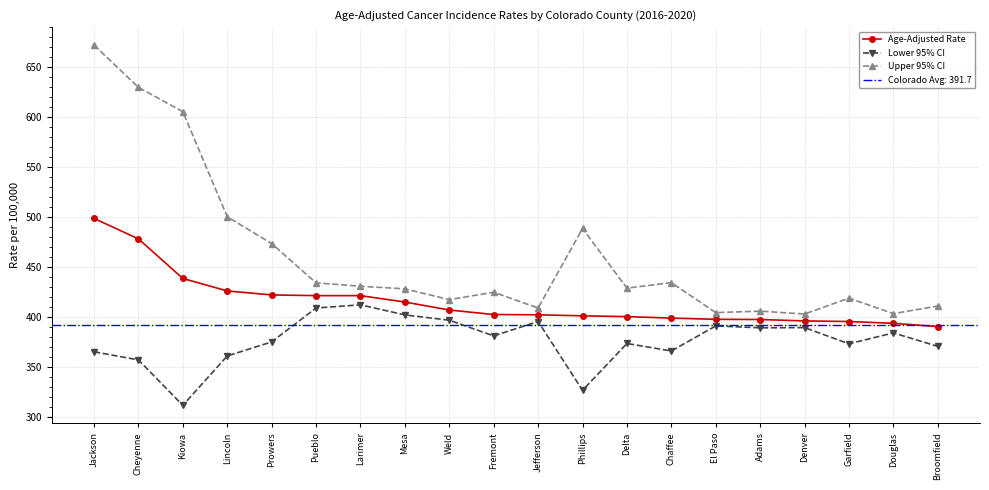

True or false: Lower 95% CI and Upper 95% CI intersect in this chart.

False